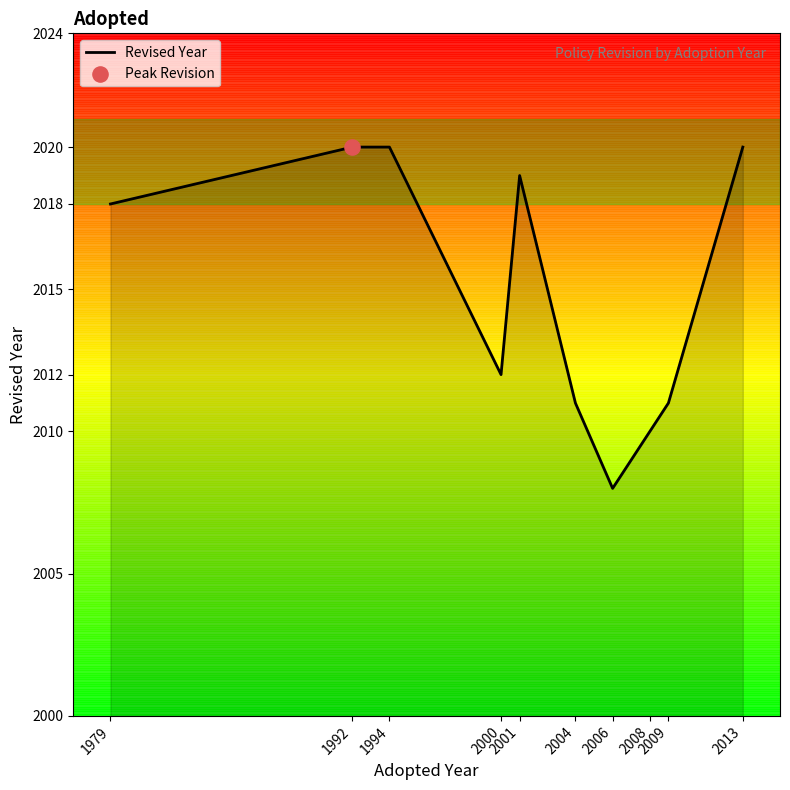

Between 2006 and 2004, which is larger?

2004